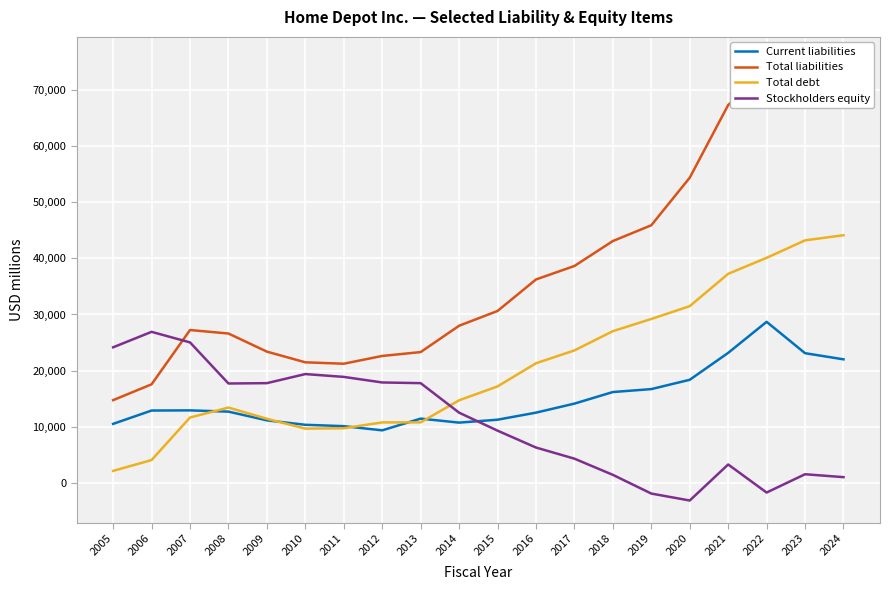

What is the value of the Total debt point at the 8th from the left?

10788